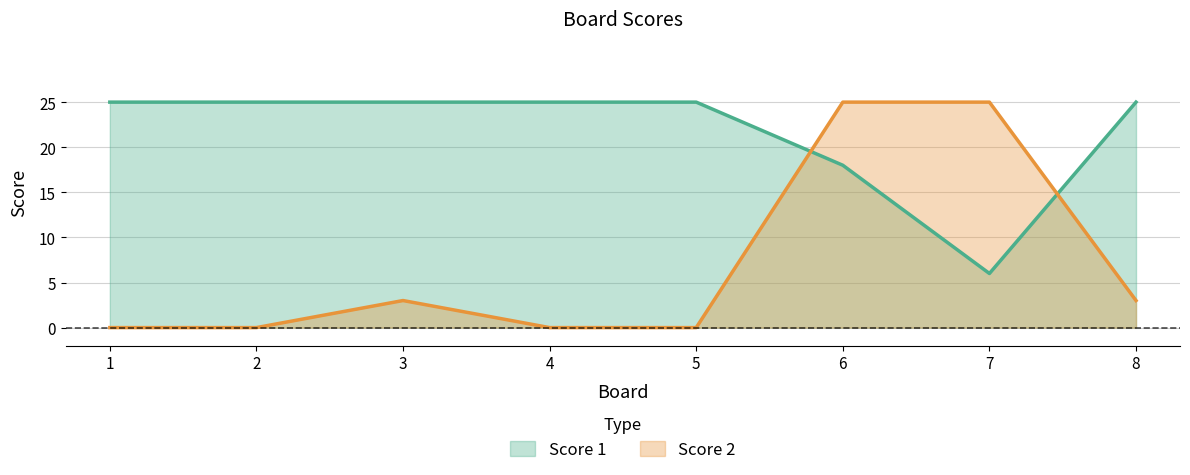

How many Score 2 values are between 0 and 25?

8